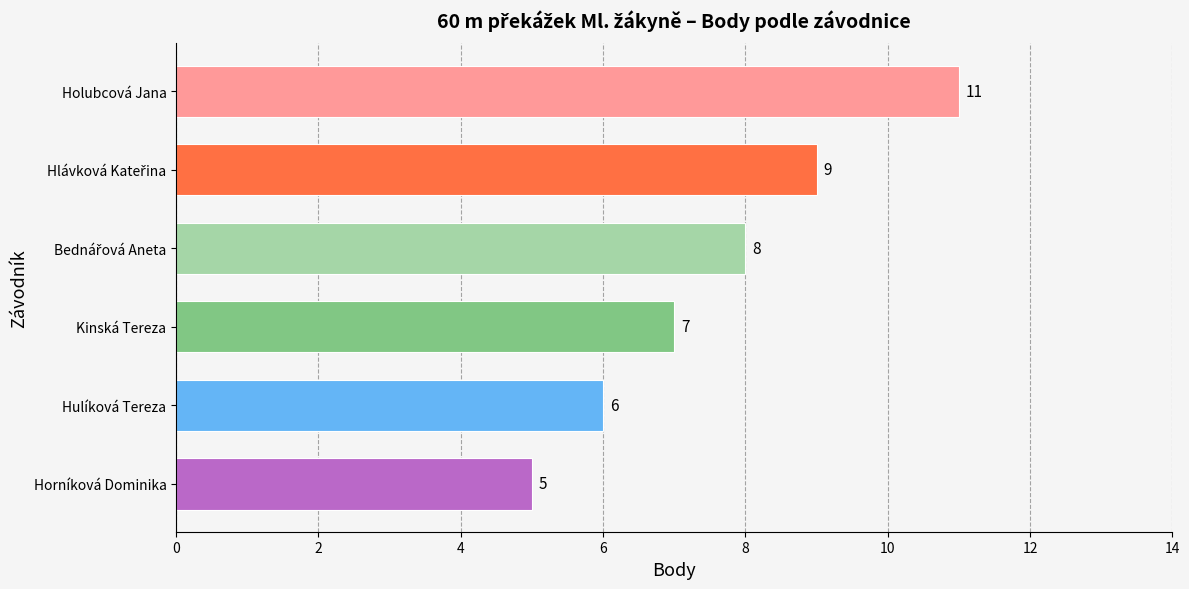

Reading top to bottom, transcribe all the data shown in this chart.

11	9	8	7	6	5